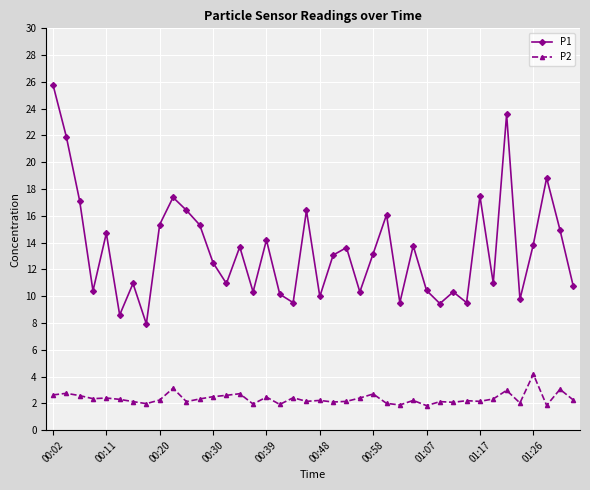

What is the maximum value for P2?

4.2